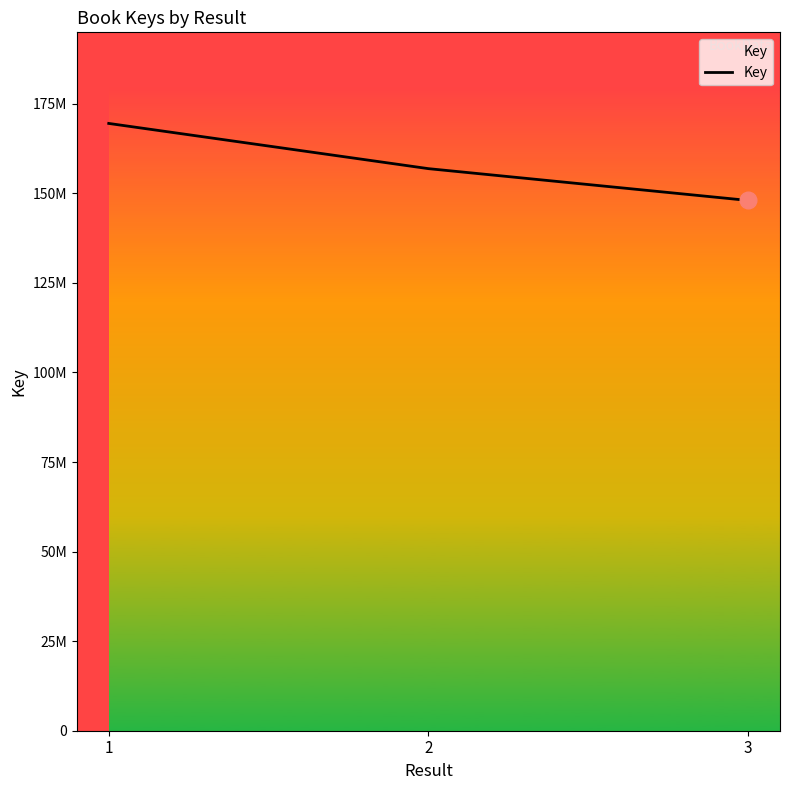

What is the greatest value displayed?

169521908